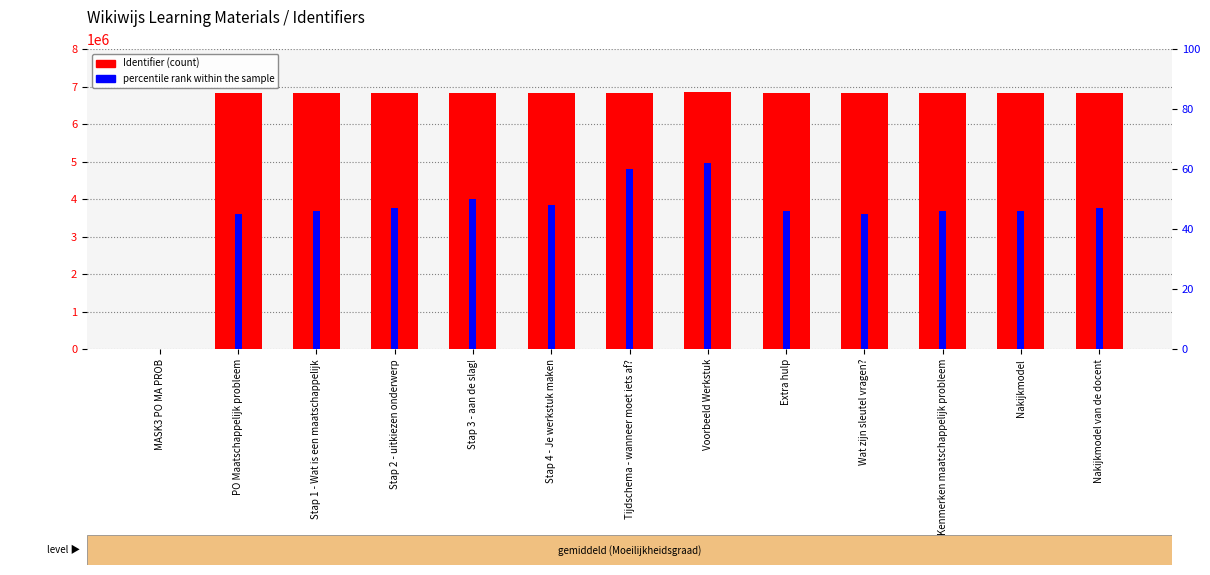

The value of Identifier at Nakijkmodel van de docent is 10247016. True or false?

False